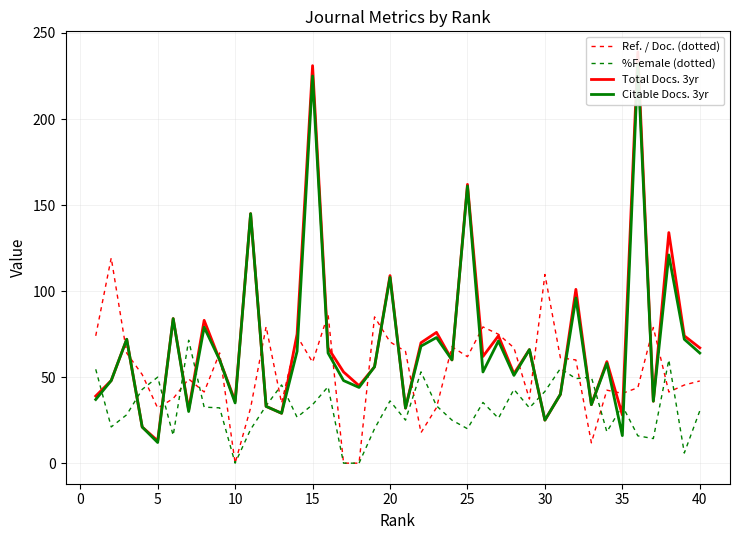

The Ref. / Doc. (dotted) series shows 64.8 at 35. True or false?

False